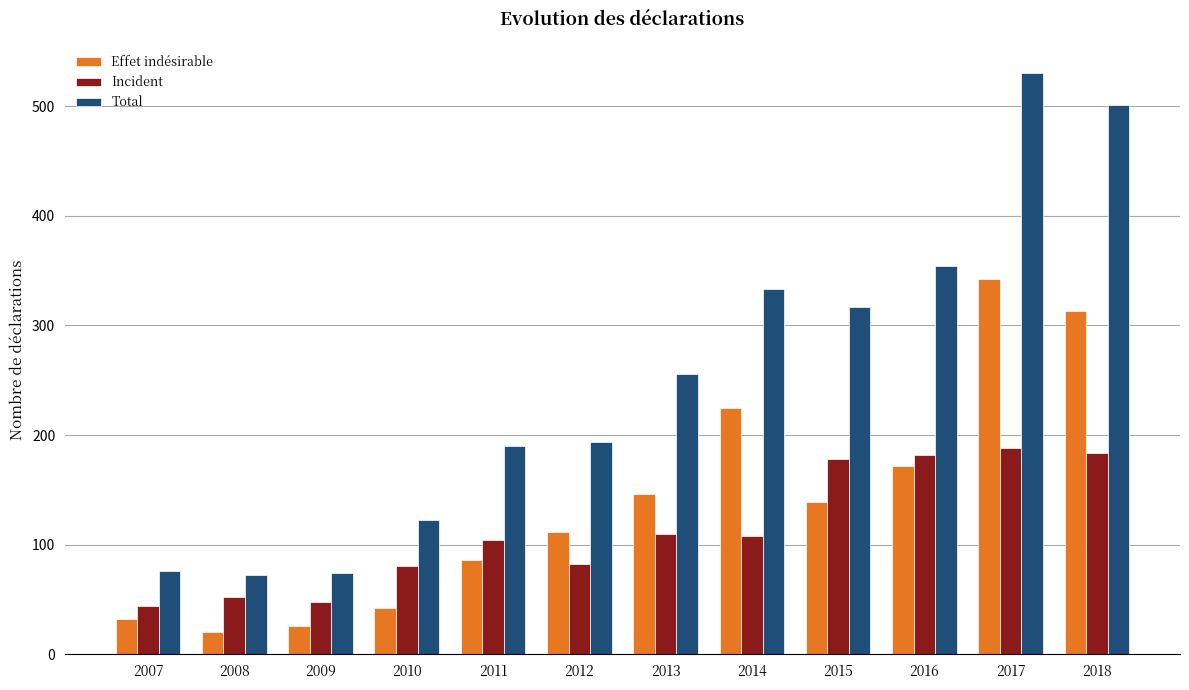

What is the greatest value displayed?

530